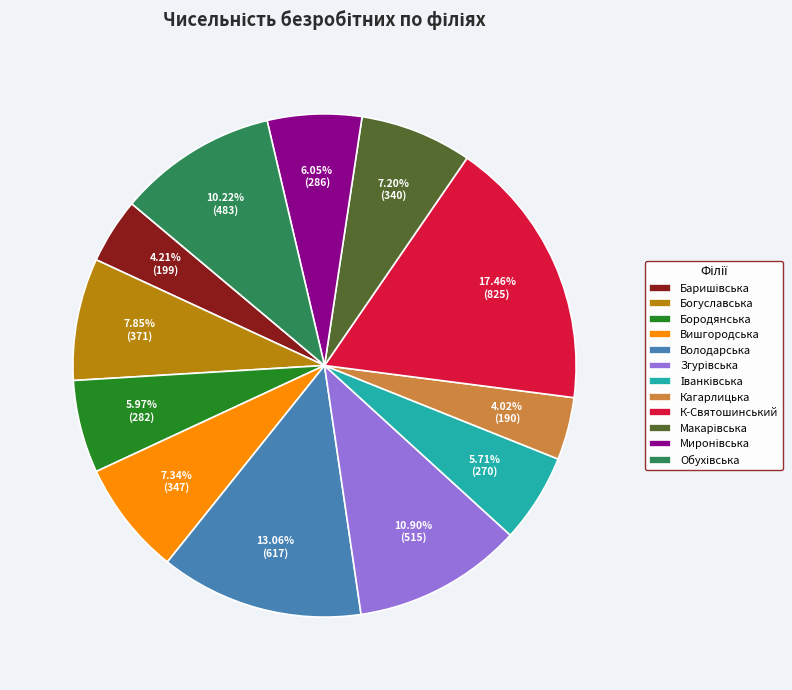

What is the largest slice in the pie chart?

К-Святошинський